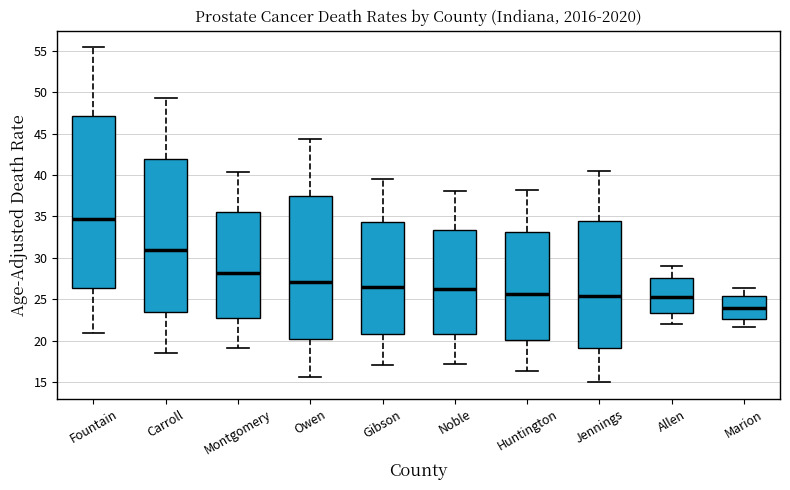

Which box's median line is the lowest?

Marion